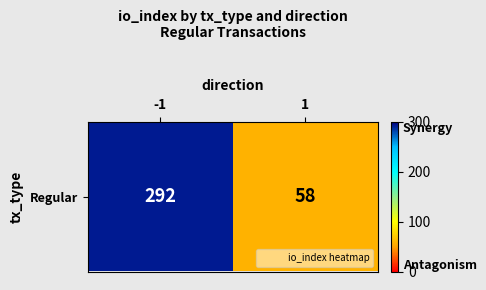

What is the sum of the values at 1 and -1?

350